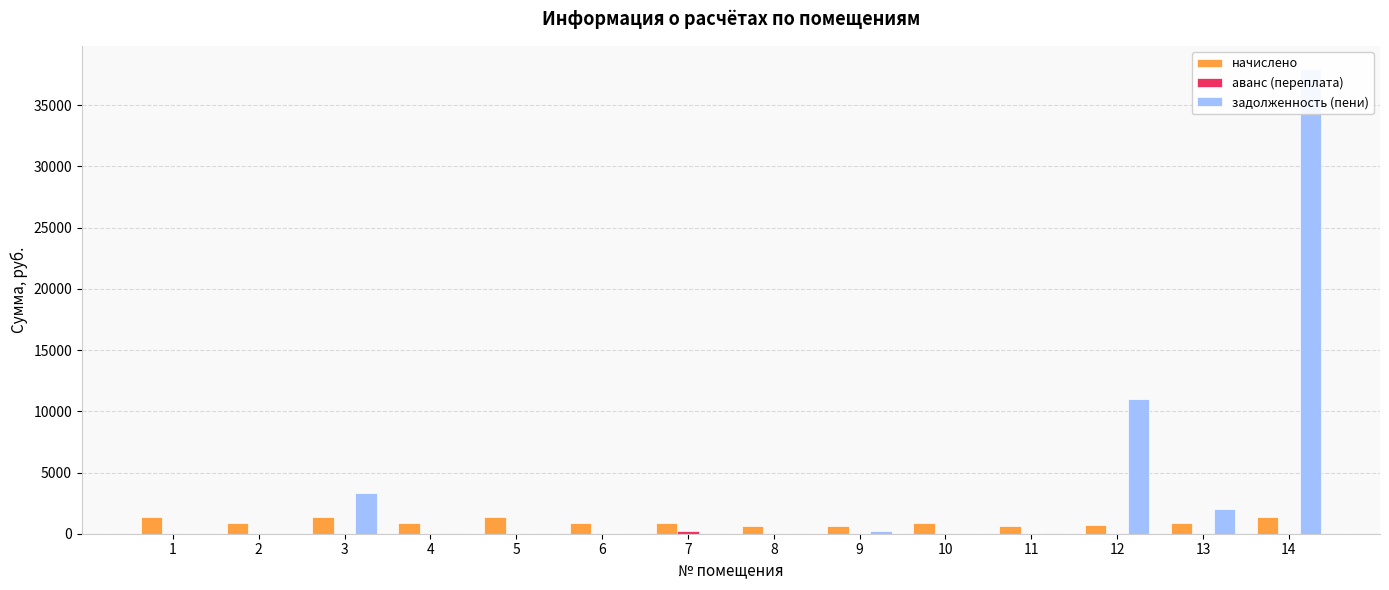

Between 4 and 12, which series saw the biggest shift?

задолженность (пени)